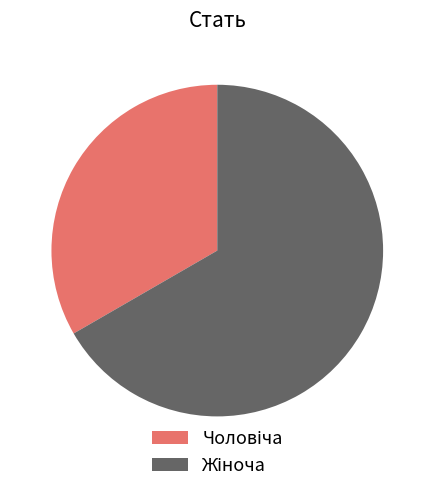

How many segments does this pie chart have?

2